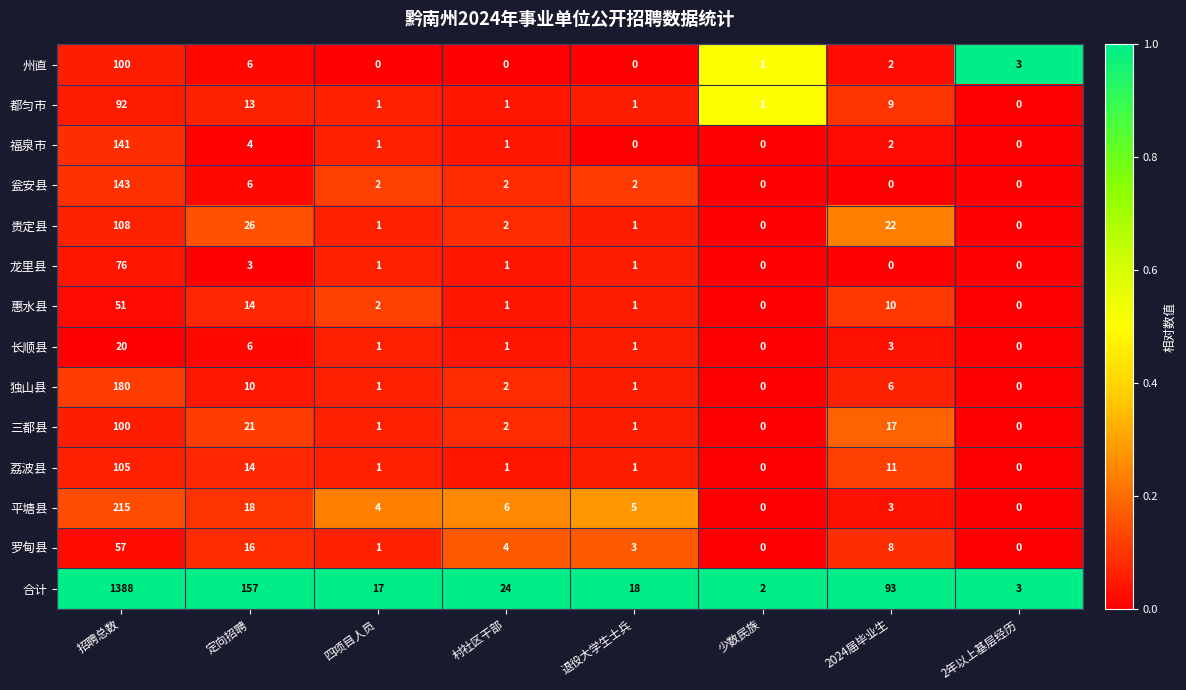

Where is 福泉市 nearest to the value 70?

定向招聘